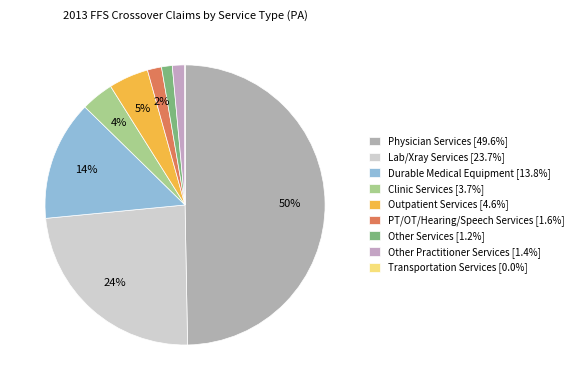

Between Other Services and Other Practitioner Services, which is larger?

Other Practitioner Services